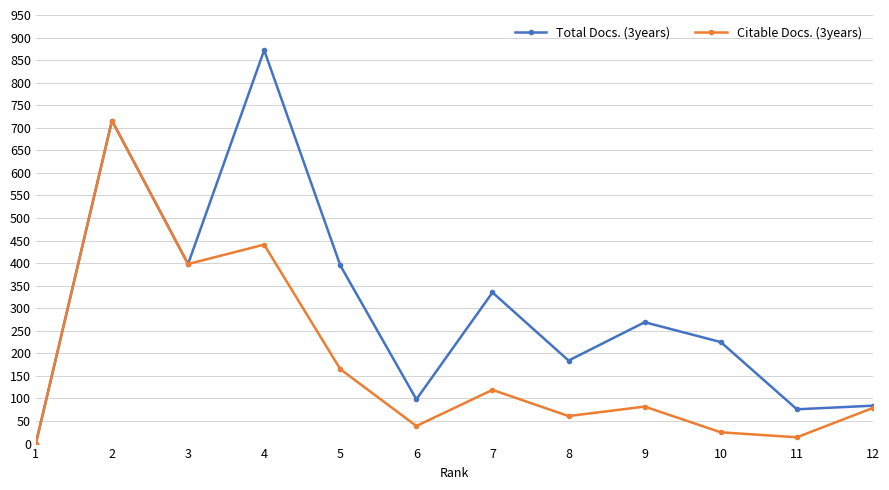

What is the difference between the maximum and second lowest values in the Total Docs. (3years) series?

796